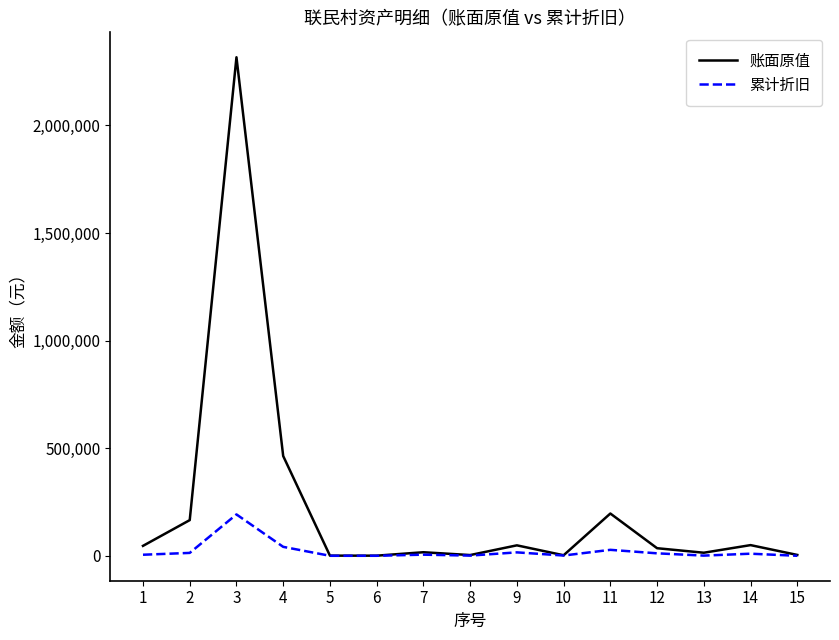

Which series has the largest range (max minus min)?

账面原值